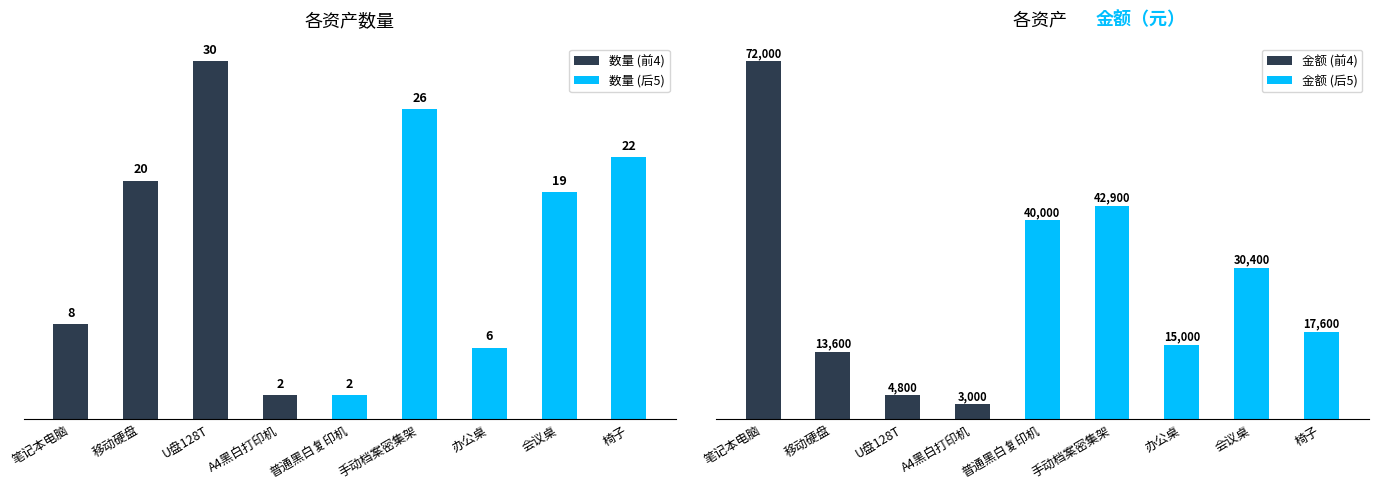

Are the bars horizontal?

No